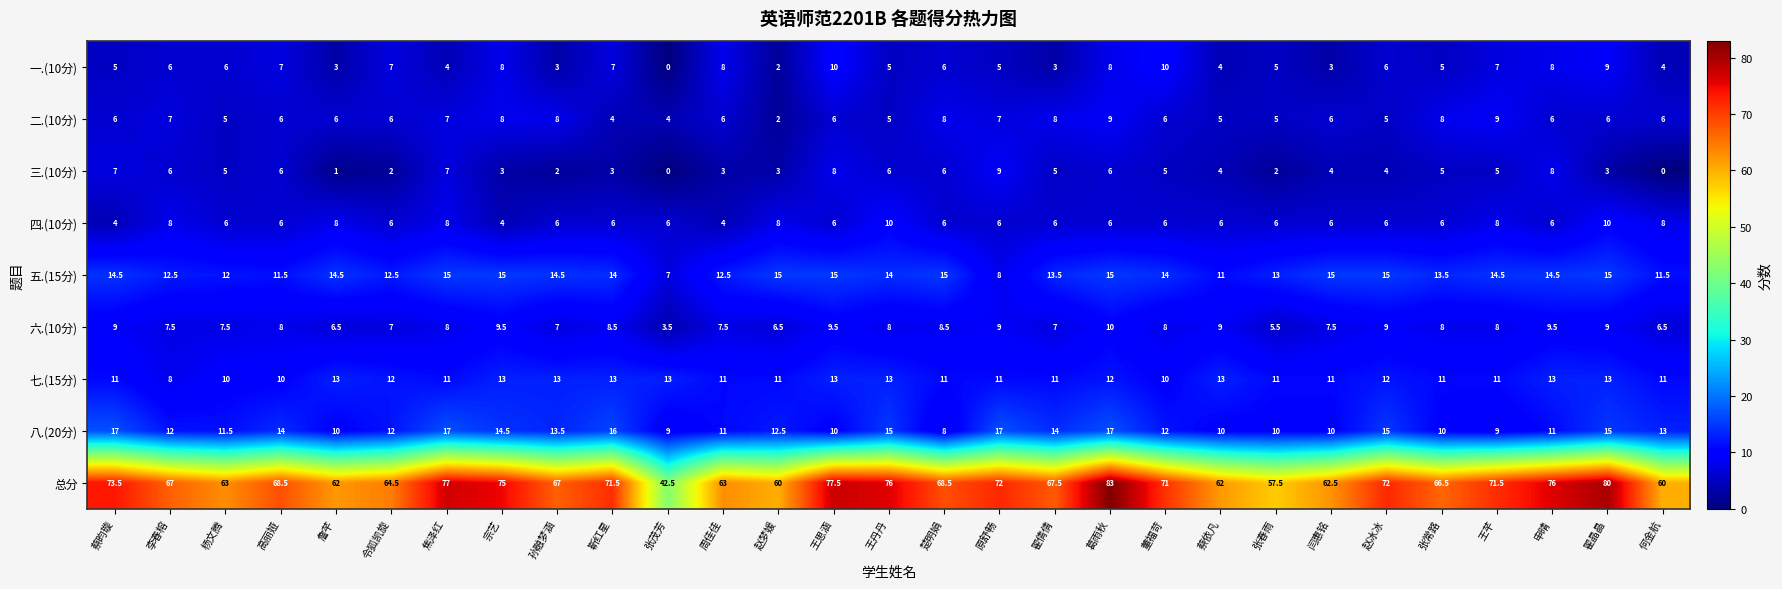

The value of 八.(20分) at 王芊 is 3.2. True or false?

False